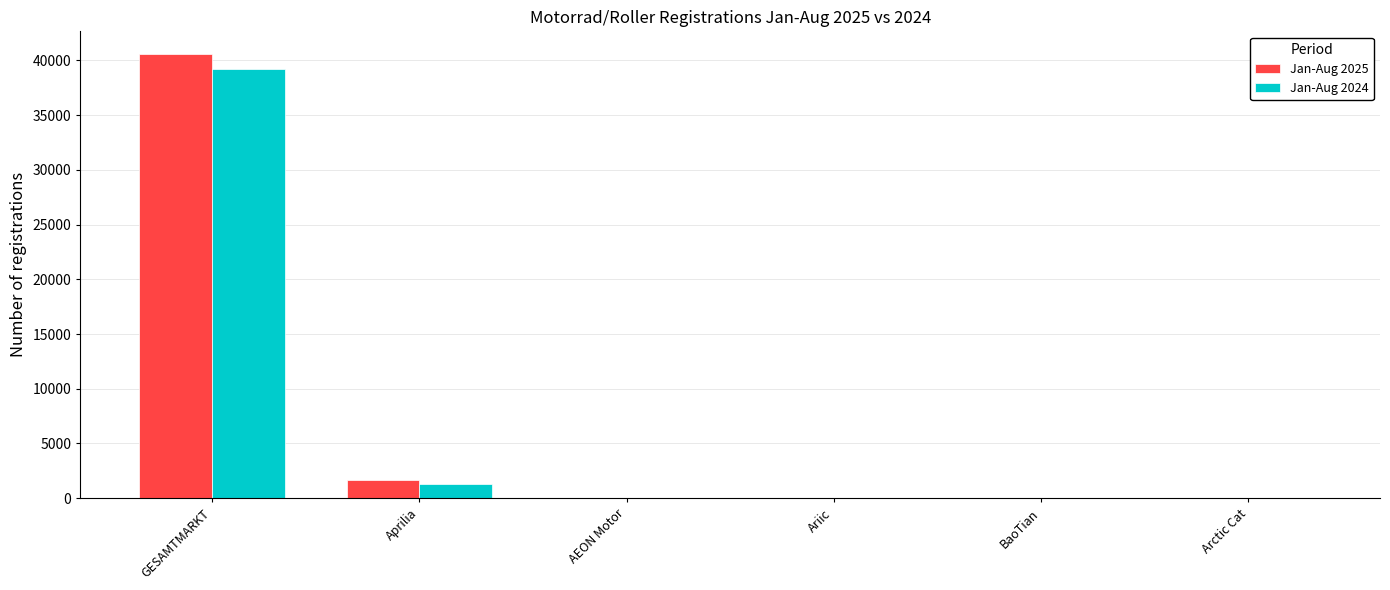

What is the maximum value shown in the chart?

40623